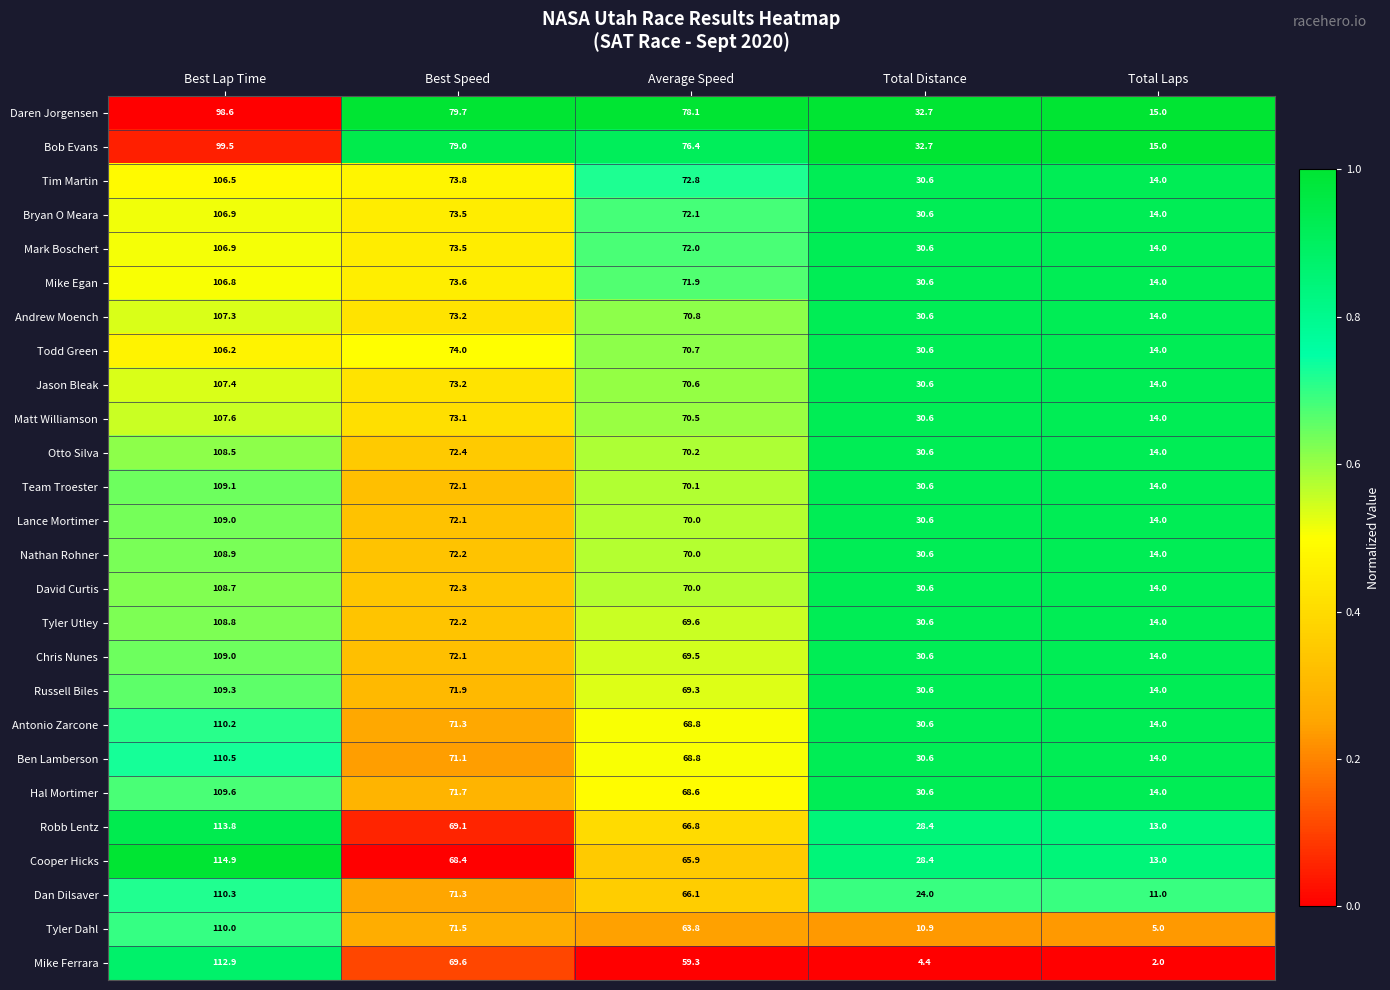

List the labels in order of Jason Bleak value, smallest first.

Total Laps, Total Distance, Average Speed, Best Speed, Best Lap Time